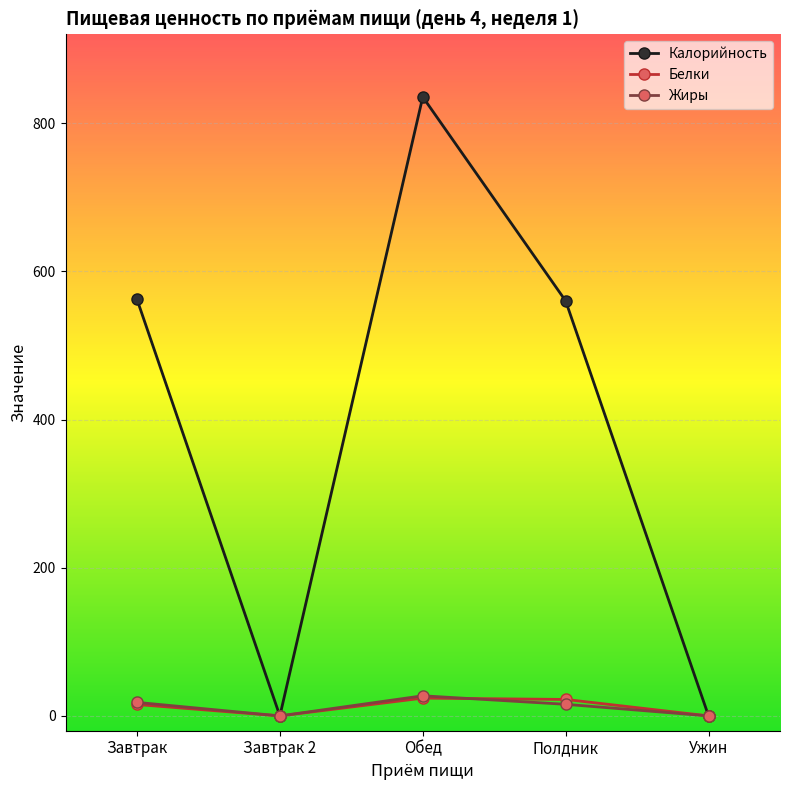

What is the highest value of the Жиры series?

27.2